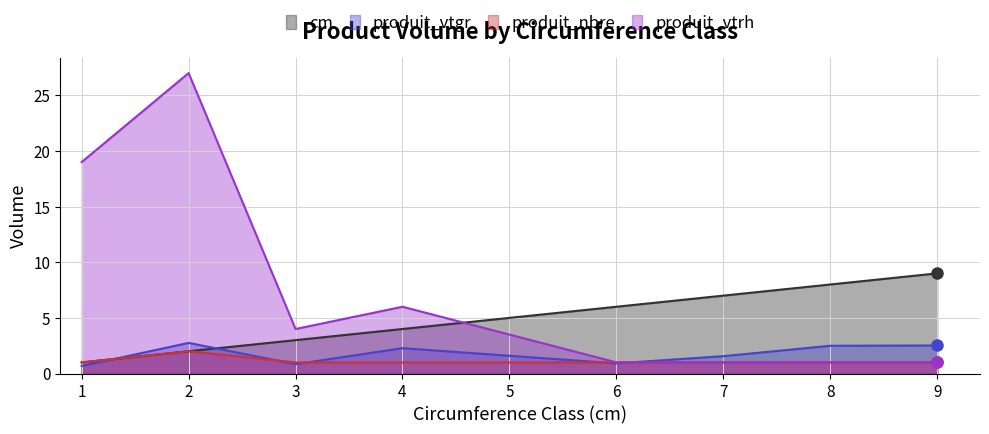

Reading left to right, what are all the values shown in this chart?

cm: 1=1.0	2=2.0	3=3.0	4=4.0	6=6.0	7=7.0	8=8.0	9=9.0
produit_vtgr: 1=0.7	2=2.8	3=0.8	4=2.3	6=0.9	7=1.6	8=2.5	9=2.5
produit_nbre: 1=1.0	2=2.0	3=1.0	4=1.0	6=1.0	7=1.0	8=1.0	9=1.0
produit_vtrh: 1=19.0	2=27.0	3=4.0	4=6.0	6=1.0	7=1.0	8=1.0	9=1.0